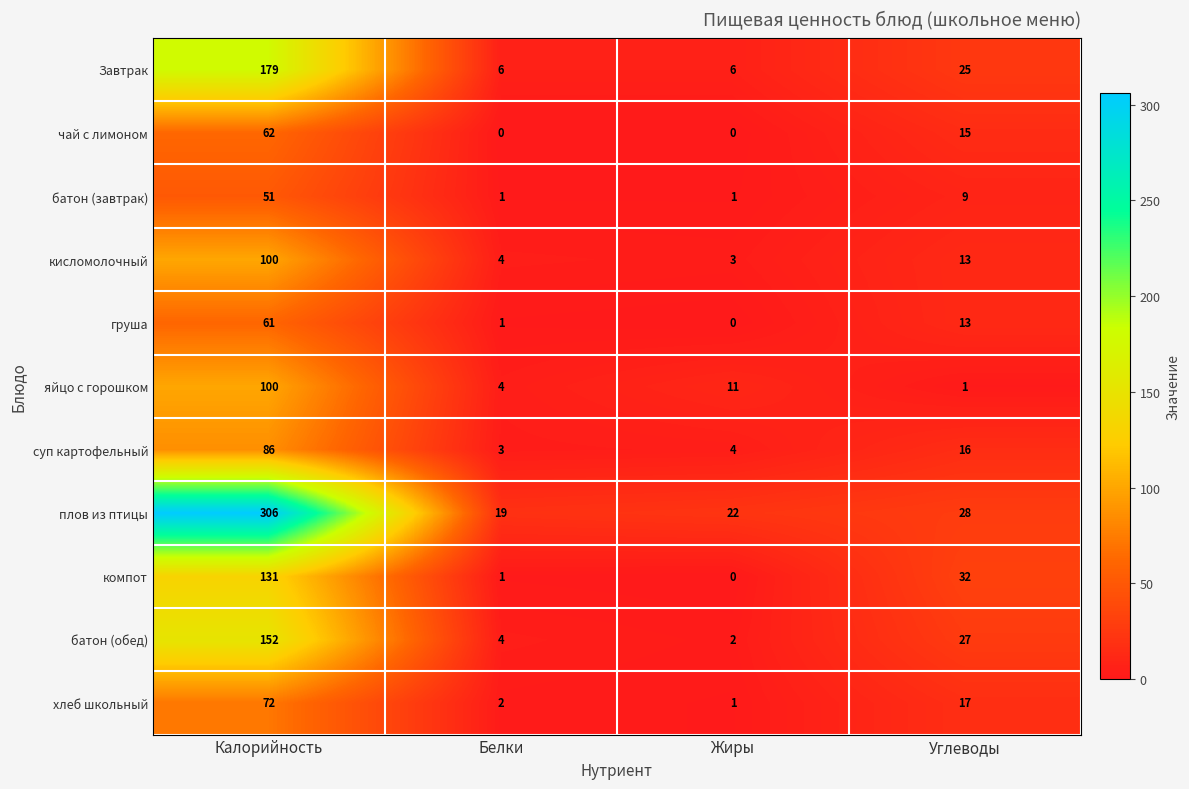

The value of яйцо с горошком at Углеводы is 1. True or false?

True